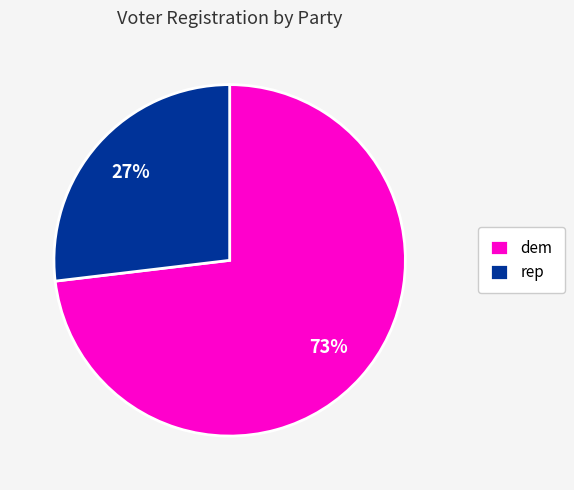

Is it true that dem is 44% of the pie?

False